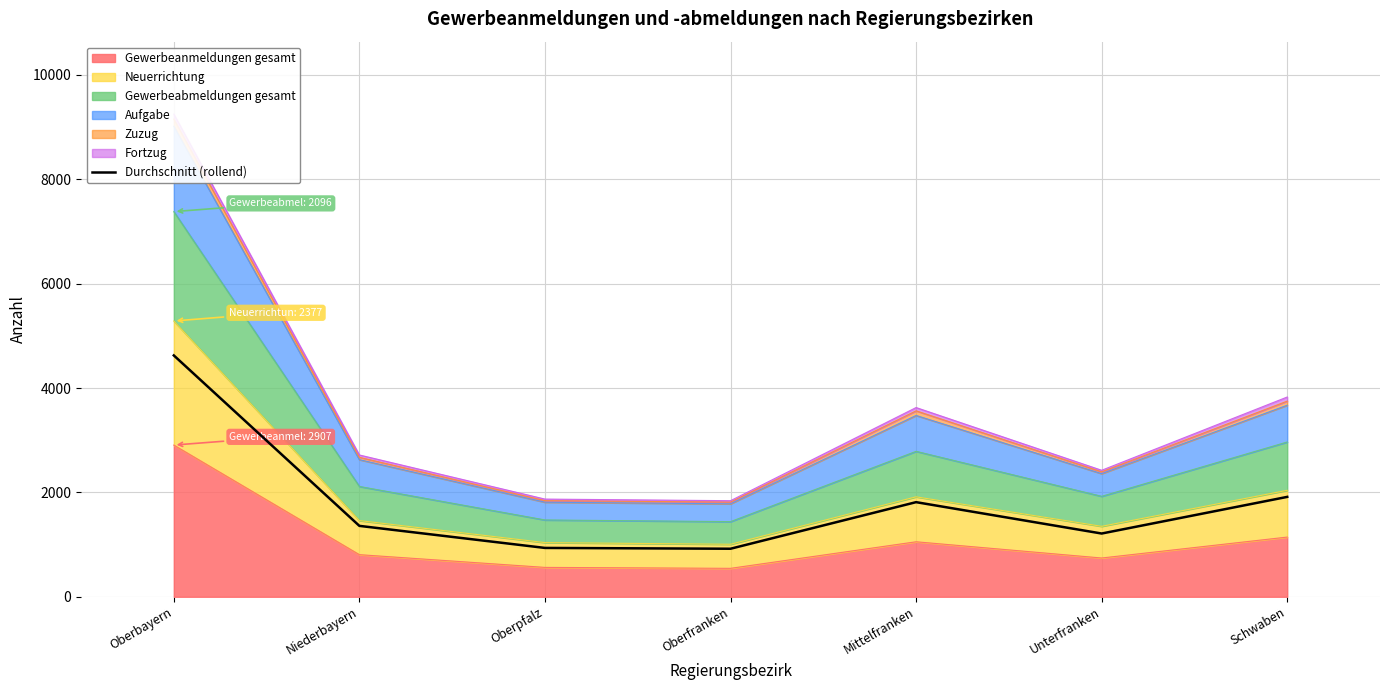

How many points are lower than both their immediate neighbors (excluding endpoints)?

2